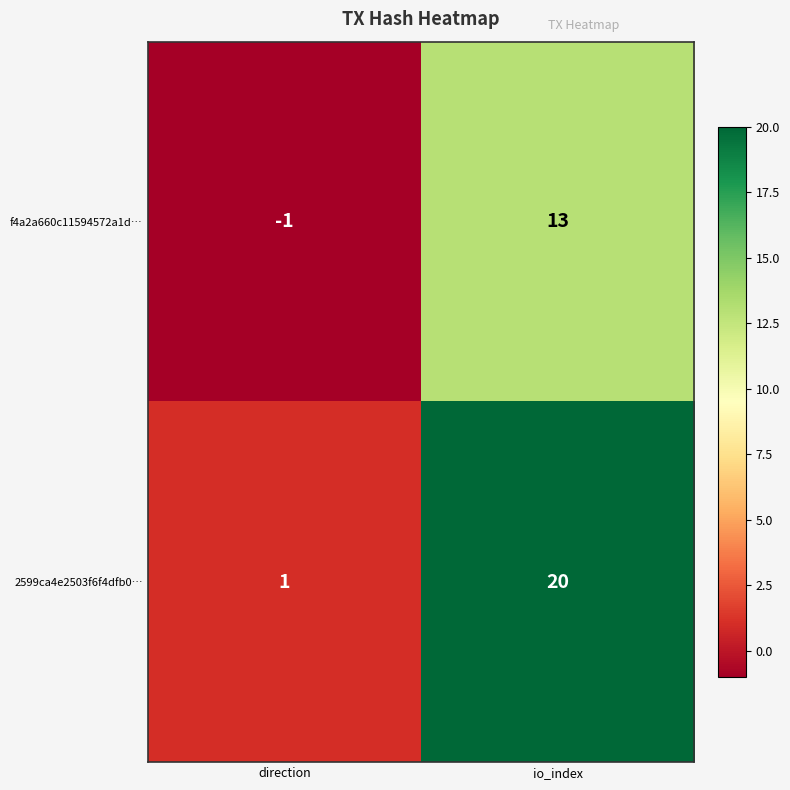

List the series in order of their overall mean, highest first.

2599ca4e2503f6f4dfb0…, f4a2a660c11594572a1d…